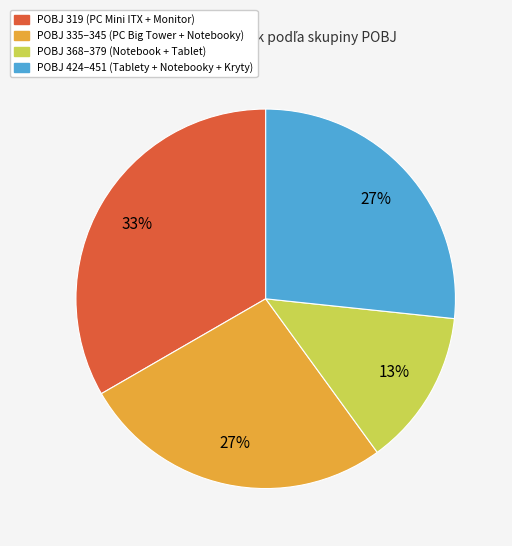

Does any single category account for the majority?

No